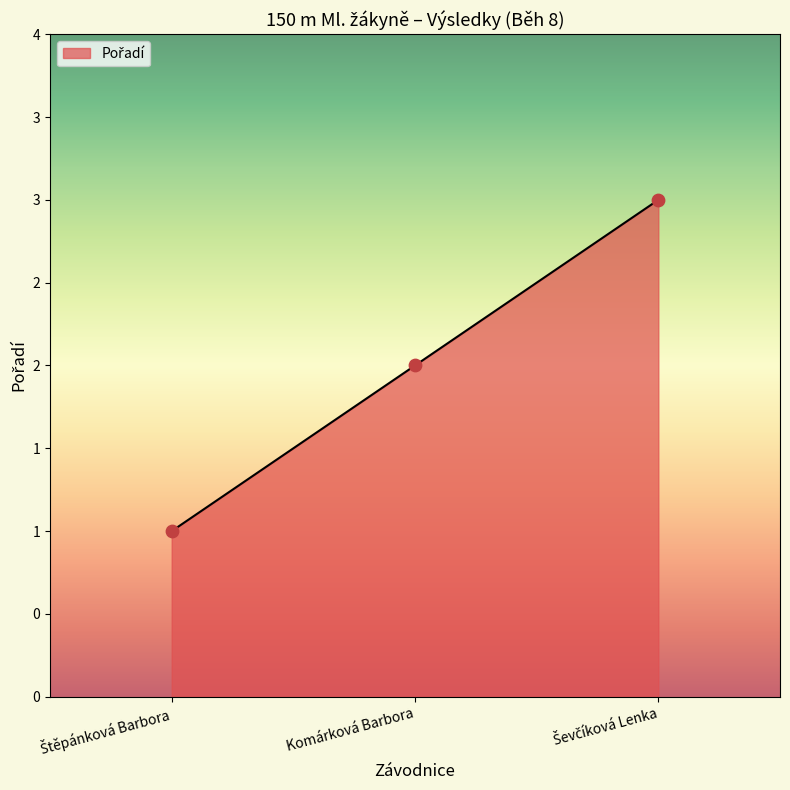

Does the chart have visible grid lines?

No